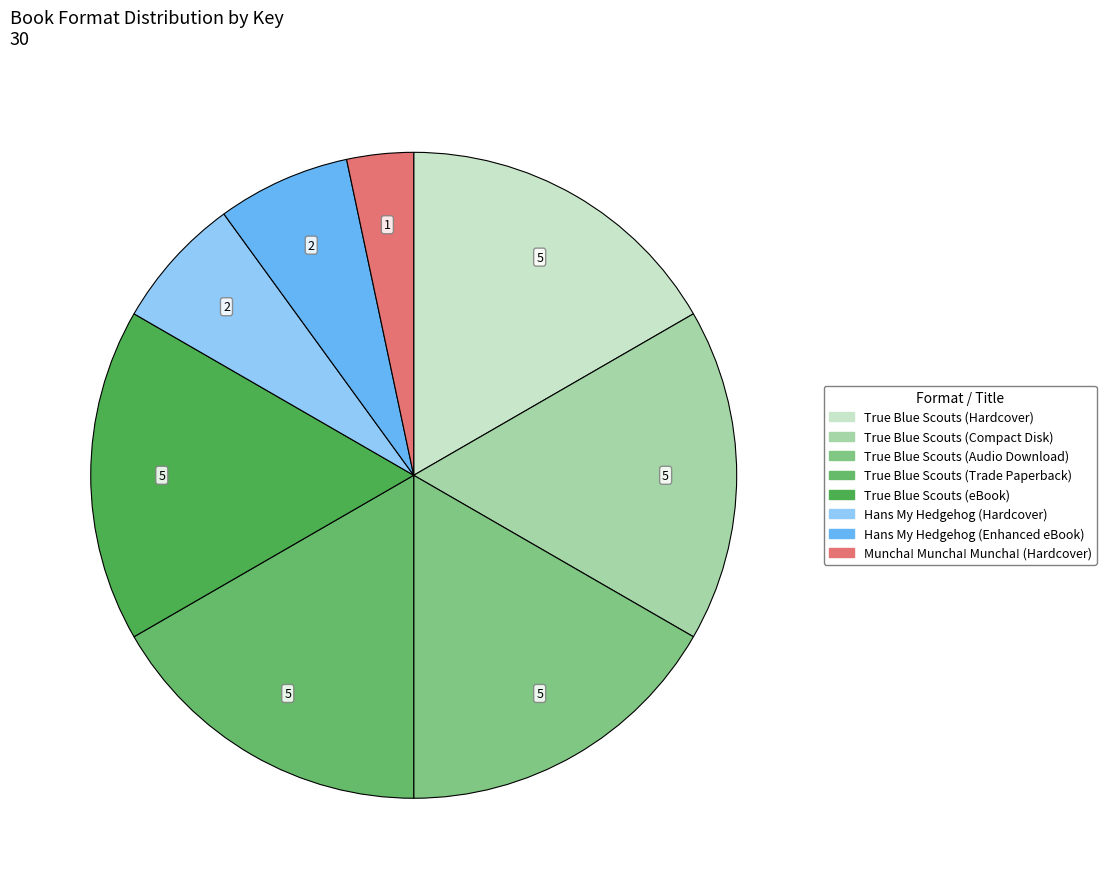

To the nearest percent, what is the average slice percentage?

12%